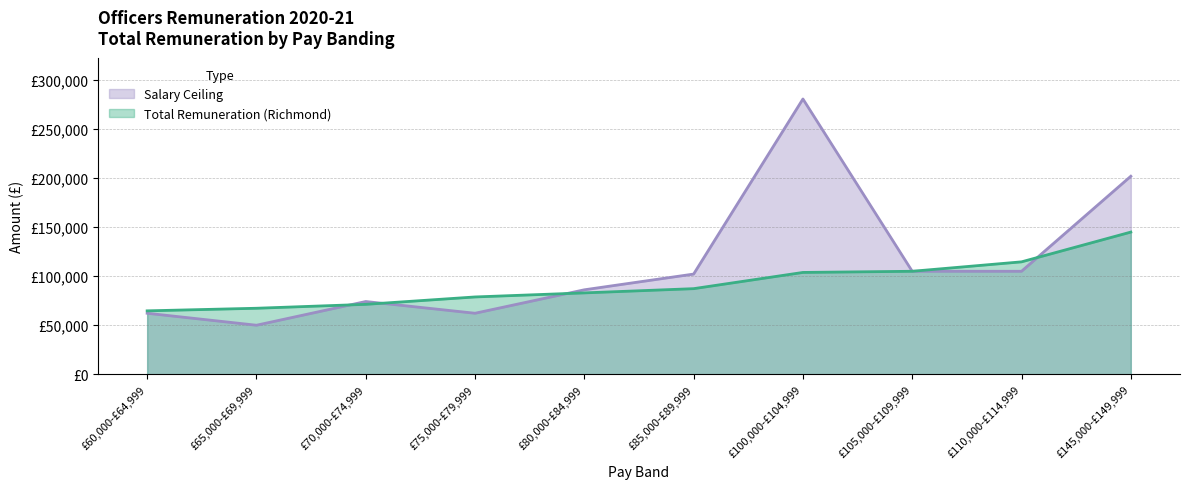

True or false: Total Remuneration (Richmond) and Salary Ceiling intersect in this chart.

True